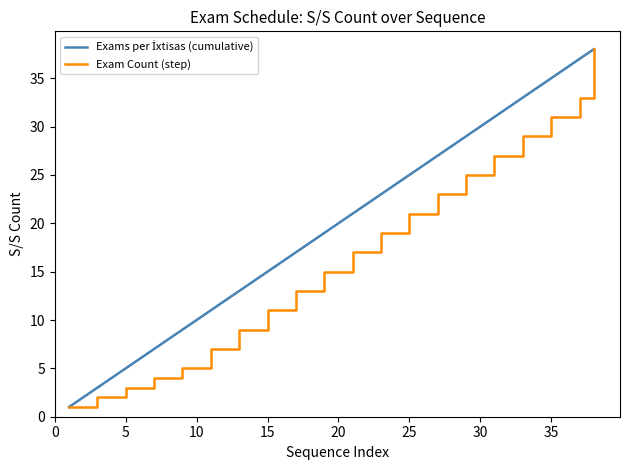

What is the maximum value for Exam Count (step)?

38